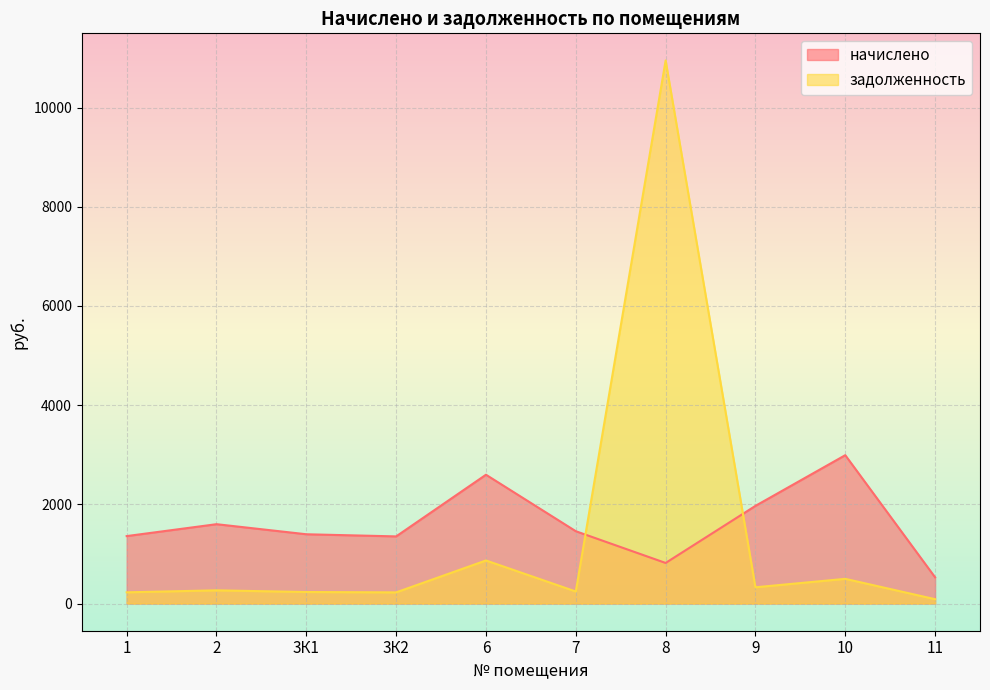

Which series has the largest total across all categories?

начислено